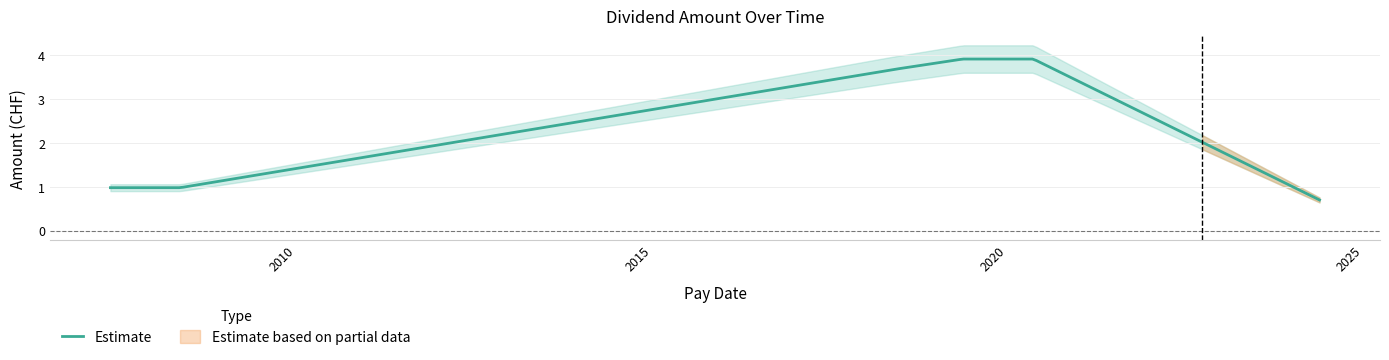

Count the number of values greater than 3.

3